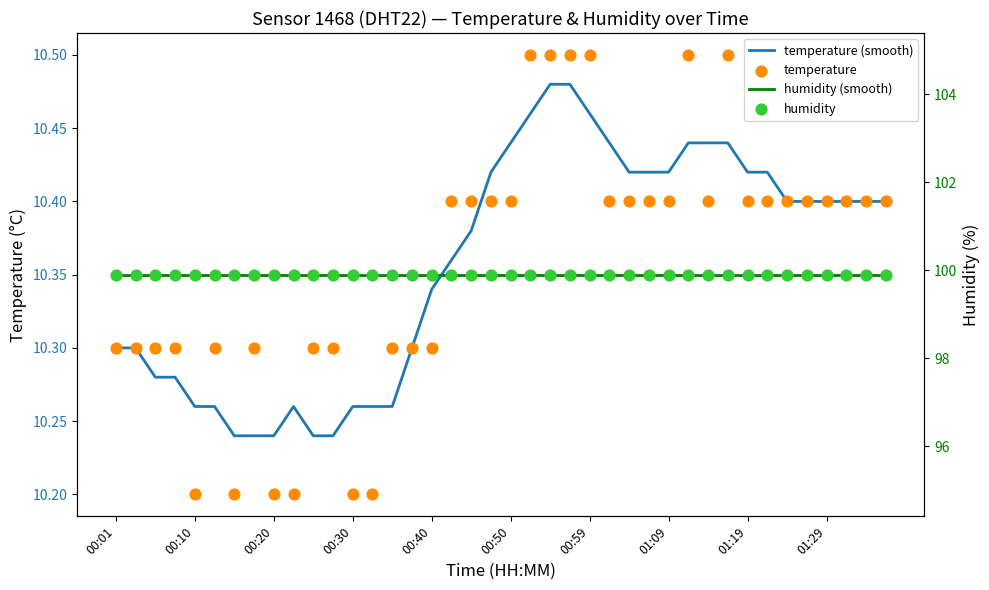

Which series has the largest total across all categories?

humidity (smooth)